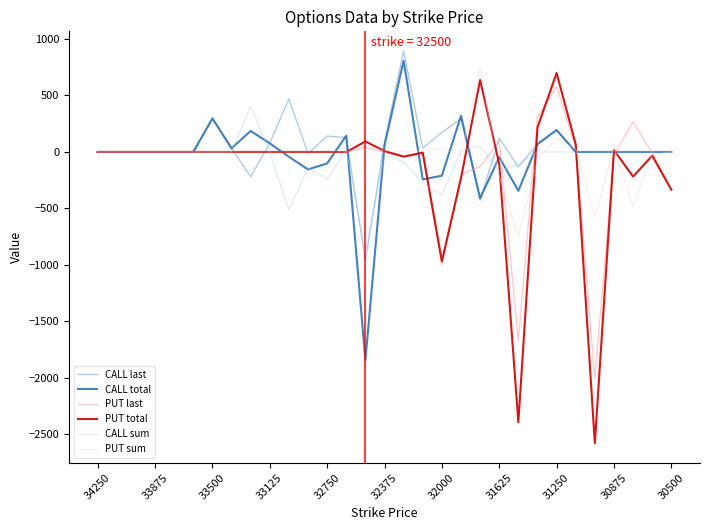

What are all the series names shown in the legend?

CALL last, CALL total, PUT last, PUT total, CALL sum, PUT sum